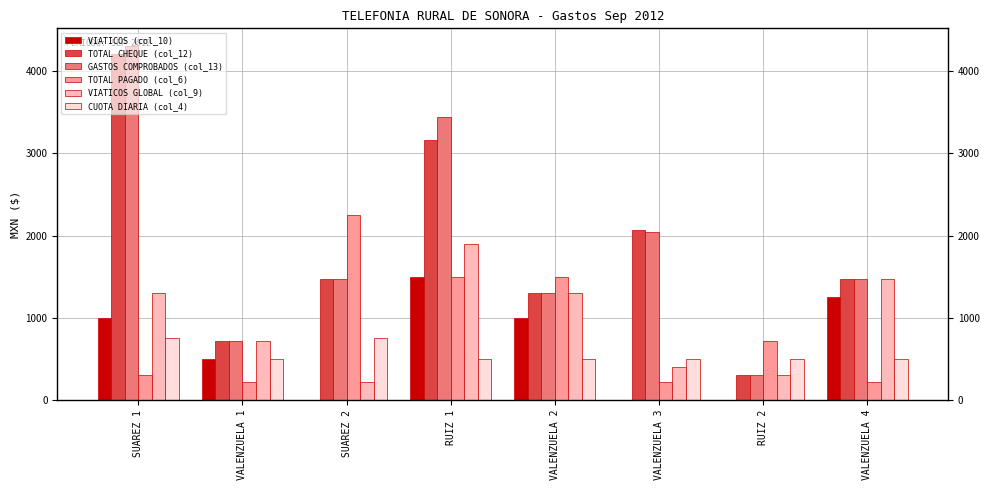

Reading right to left, extract all data points from this chart.

VIATICOS (col_10): VALENZUELA 4=1246.0	RUIZ 2=0.0	VALENZUELA 3=0.0	VALENZUELA 2=1000.0	RUIZ 1=1500.0	SUAREZ 2=0.0	VALENZUELA 1=500.0	SUAREZ 1=1000.0
TOTAL CHEQUE (col_12): VALENZUELA 4=1466.0	RUIZ 2=300.0	VALENZUELA 3=2063.0	VALENZUELA 2=1300.0	RUIZ 1=3165.0	SUAREZ 2=1466.0	VALENZUELA 1=720.0	SUAREZ 1=4214.0
GASTOS COMPROBADOS (col_13): VALENZUELA 4=1466.0	RUIZ 2=300.0	VALENZUELA 3=2048.3	VALENZUELA 2=1300.0	RUIZ 1=3440.0	SUAREZ 2=1466.0	VALENZUELA 1=720.0	SUAREZ 1=4308.1
TOTAL PAGADO (col_6): VALENZUELA 4=220.0	RUIZ 2=720.0	VALENZUELA 3=220.0	VALENZUELA 2=1500.0	RUIZ 1=1500.0	SUAREZ 2=2250.0	VALENZUELA 1=220.0	SUAREZ 1=300.0
VIATICOS GLOBAL (col_9): VALENZUELA 4=1466.0	RUIZ 2=300.0	VALENZUELA 3=400.0	VALENZUELA 2=1300.0	RUIZ 1=1900.0	SUAREZ 2=220.0	VALENZUELA 1=720.0	SUAREZ 1=1300.0
CUOTA DIARIA (col_4): VALENZUELA 4=500.0	RUIZ 2=500.0	VALENZUELA 3=500.0	VALENZUELA 2=500.0	RUIZ 1=500.0	SUAREZ 2=750.0	VALENZUELA 1=500.0	SUAREZ 1=750.0